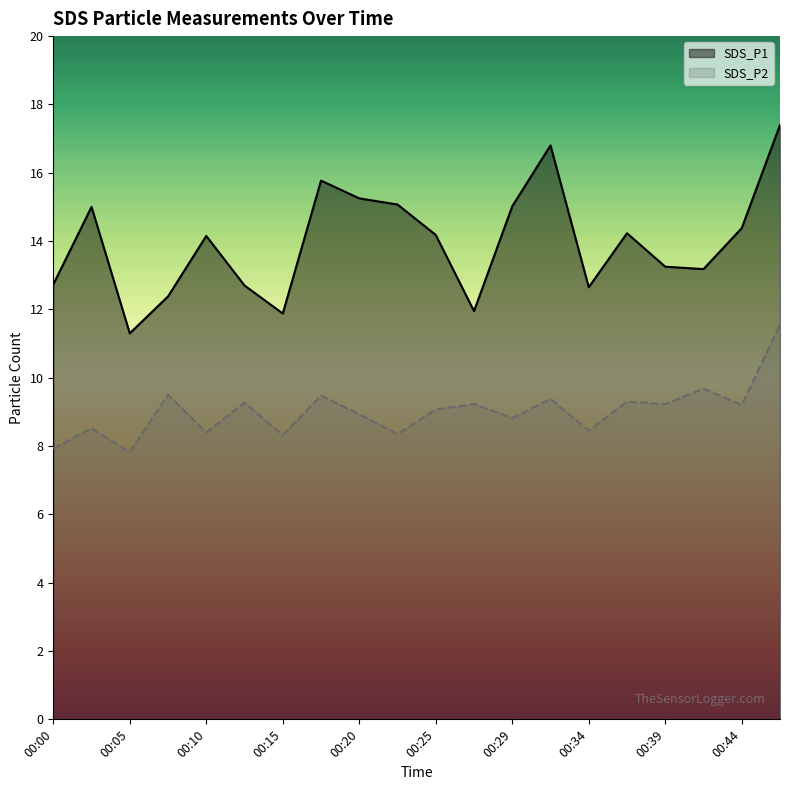

True or false: SDS_P1 has more than 2 interior local peaks.

True